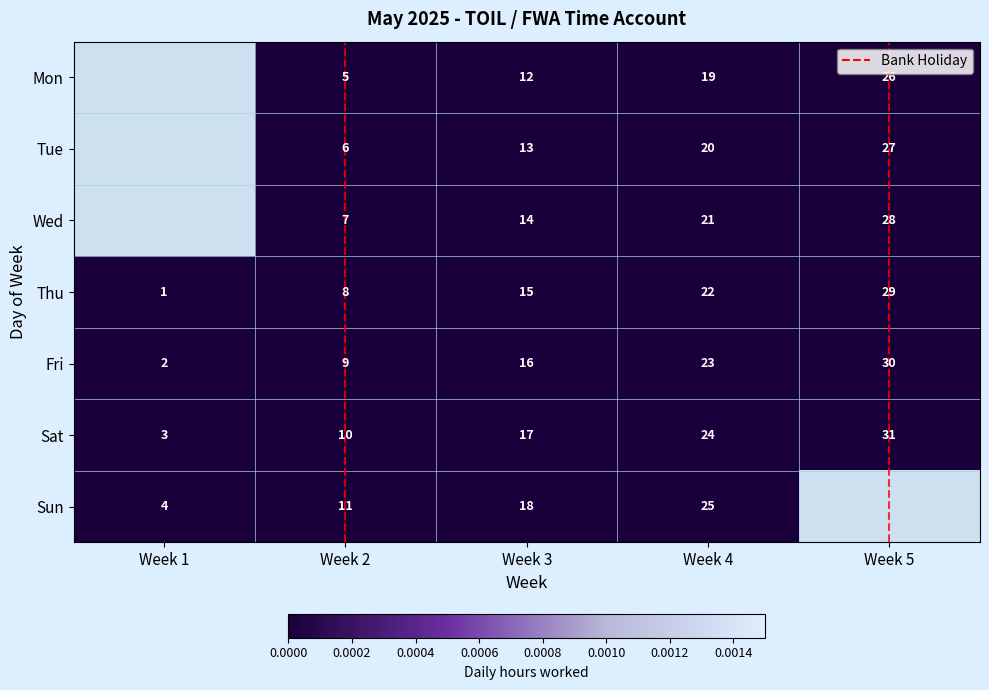

At which label does Thu reach its peak?

Week 5